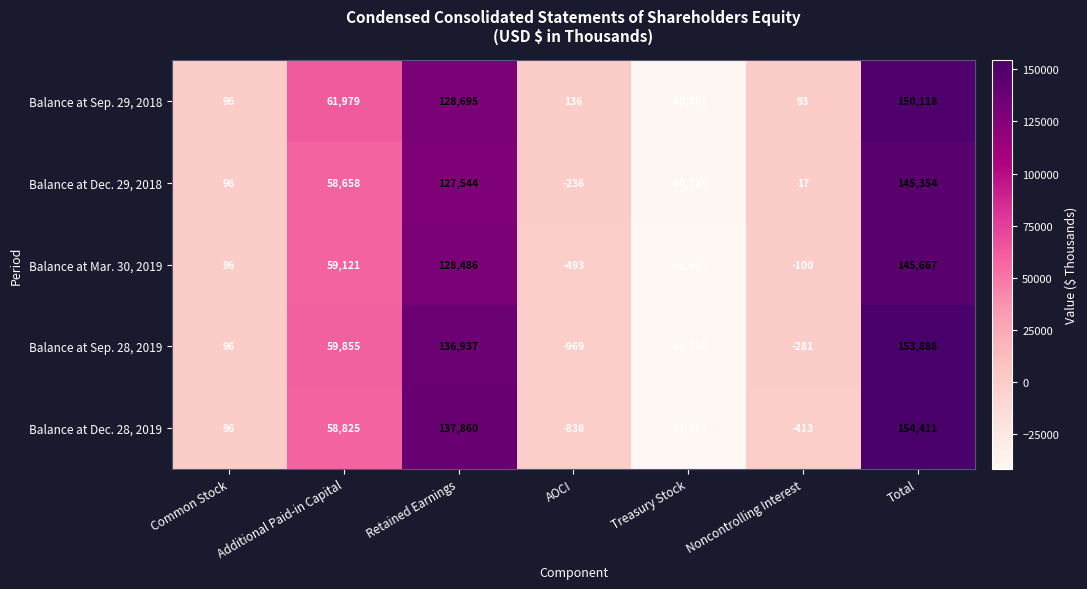

What is the lowest value of the Balance at Sep. 29, 2018 series?

-40881